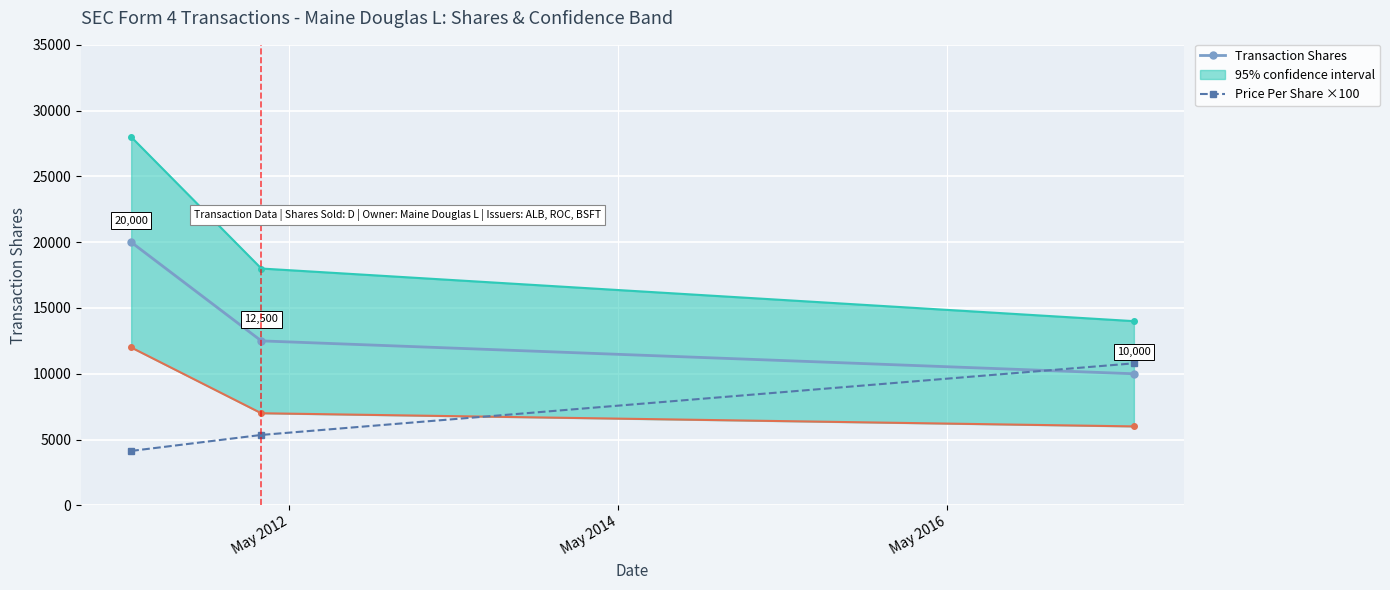

What is the value of the Price Per Share ×100 point at the 1st from the left?

4135.5